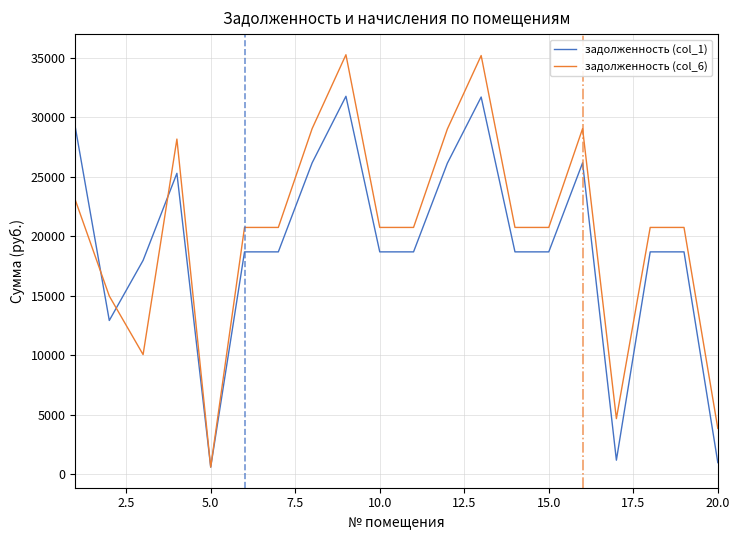

Which series has the widest spread of values?

задолженность (col_6)